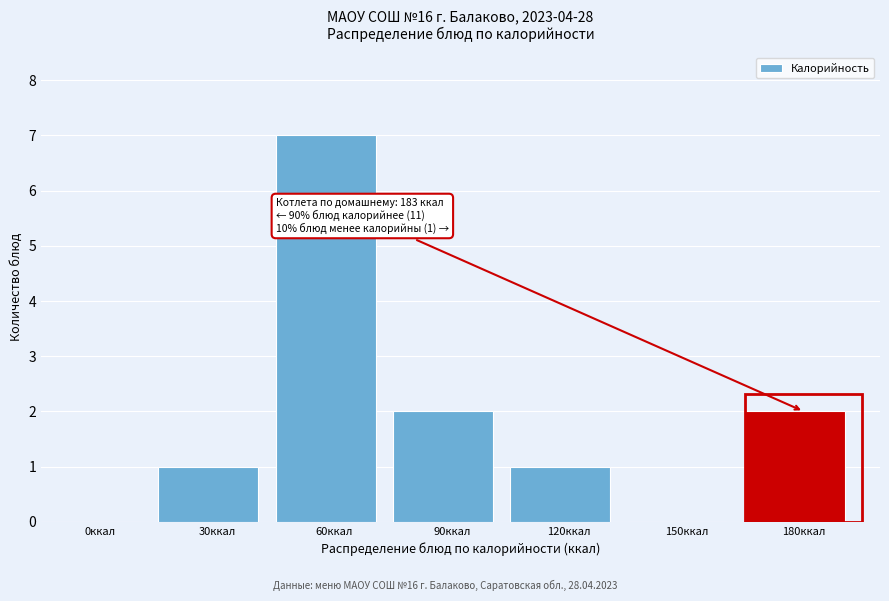

Reading right to left, extract all data points from this chart.

180ккал=2	150ккал=0	120ккал=1	90ккал=2	60ккал=7	30ккал=1	0ккал=0